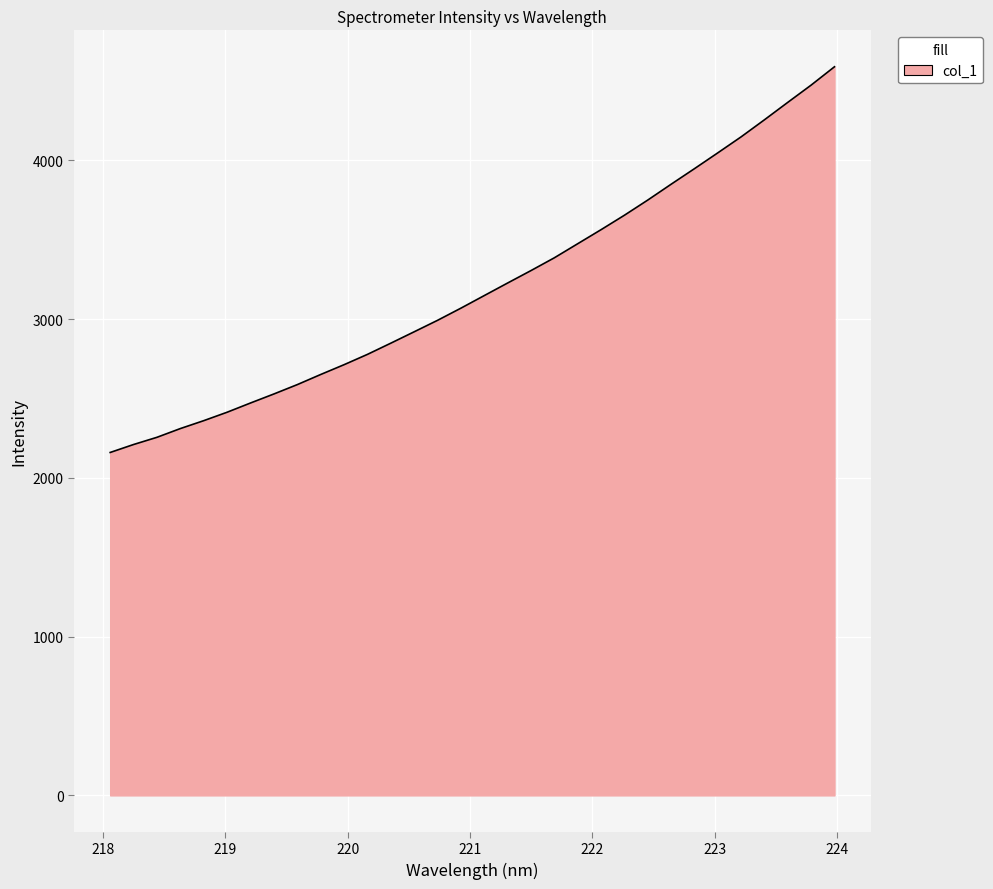

True or false: there are more than 0 points higher than both neighbors.

False